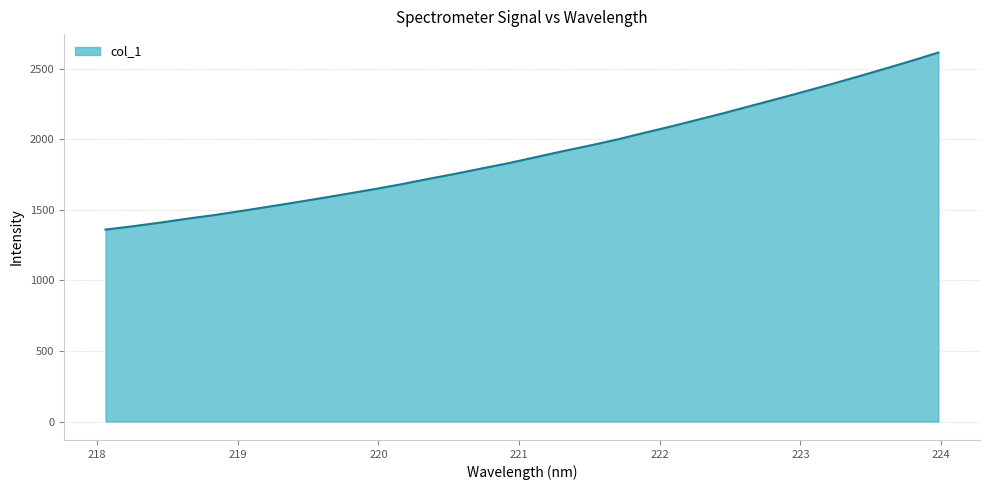

What is the minimum value shown in the chart?

1360.4